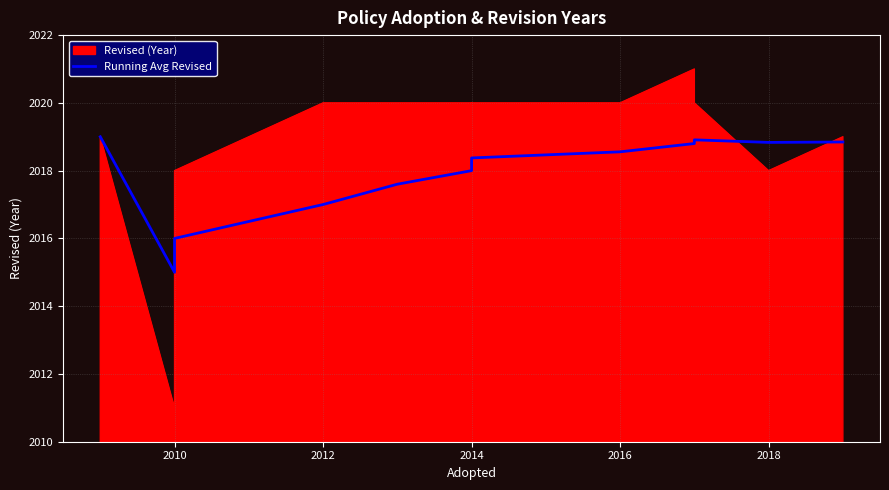

True or false: the data has more than 0 interior local peaks.

True